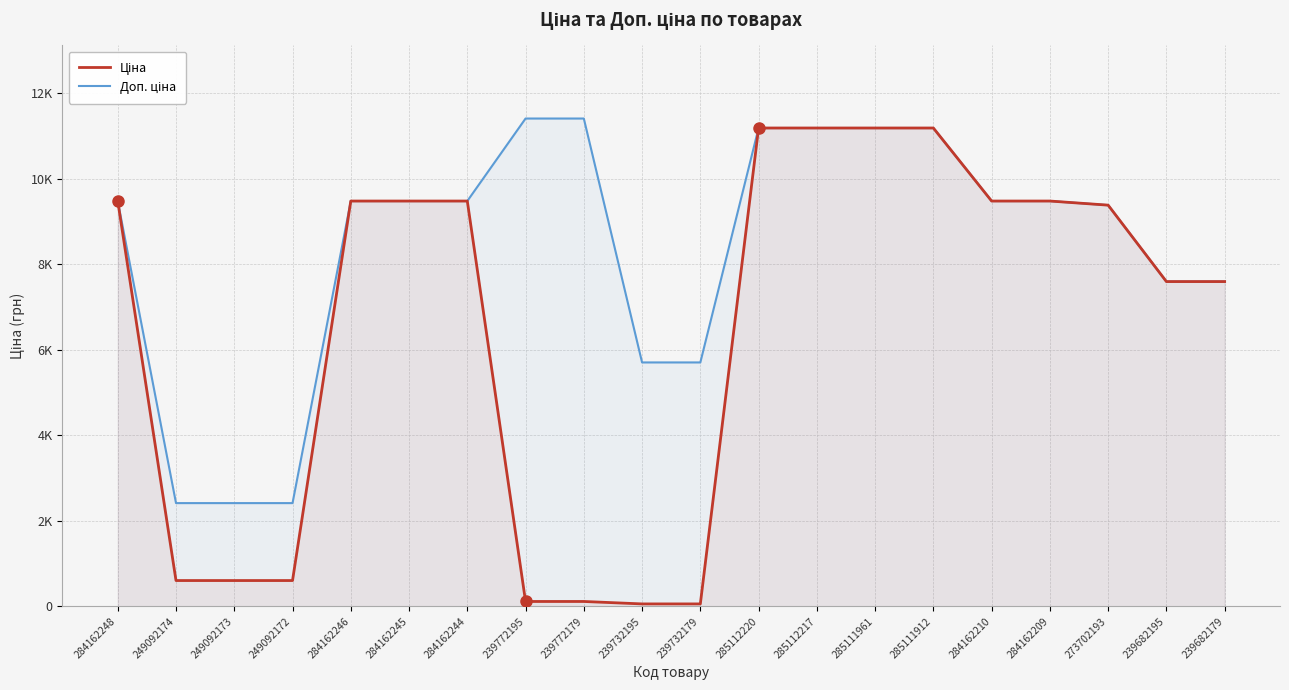

At which label does Доп. ціна first exceed 9480?

284162248